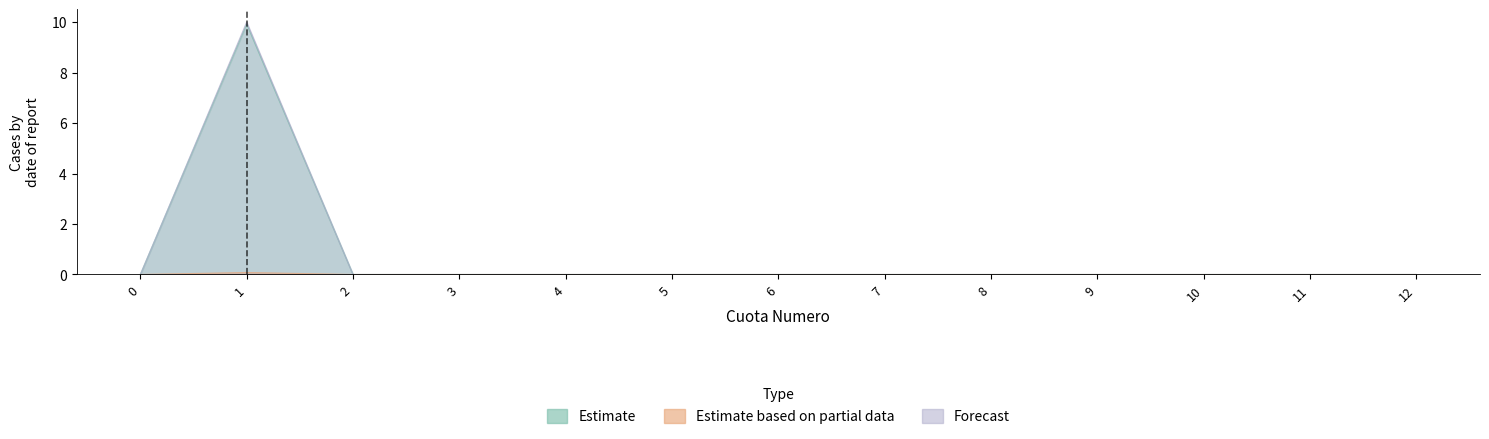

How many values in the Estimate based on partial data series exceed 0?

1